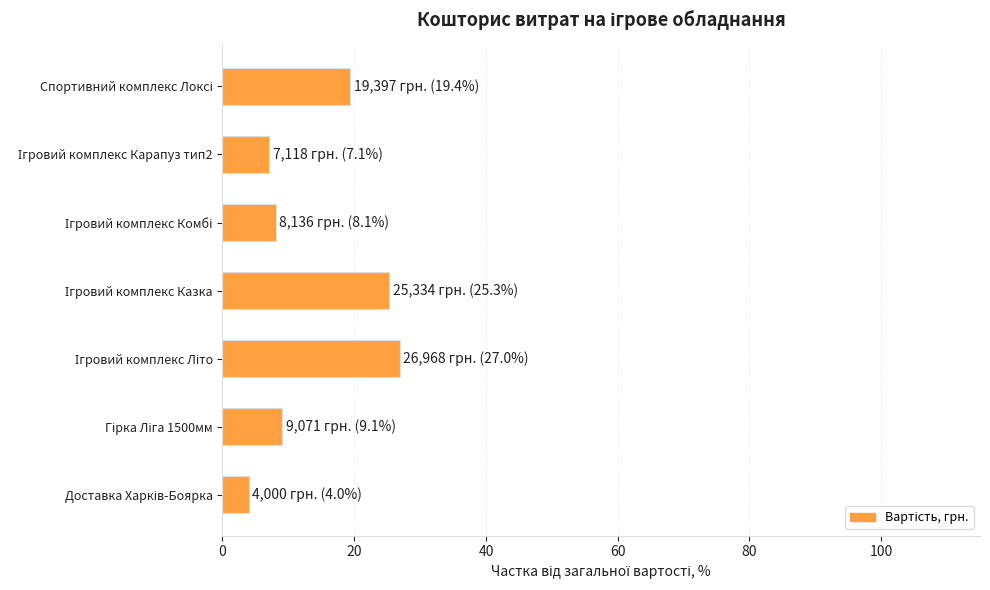

Reading top to bottom, list all the values displayed in this chart.

19.4	7.1	8.1	25.3	27.0	9.1	4.0